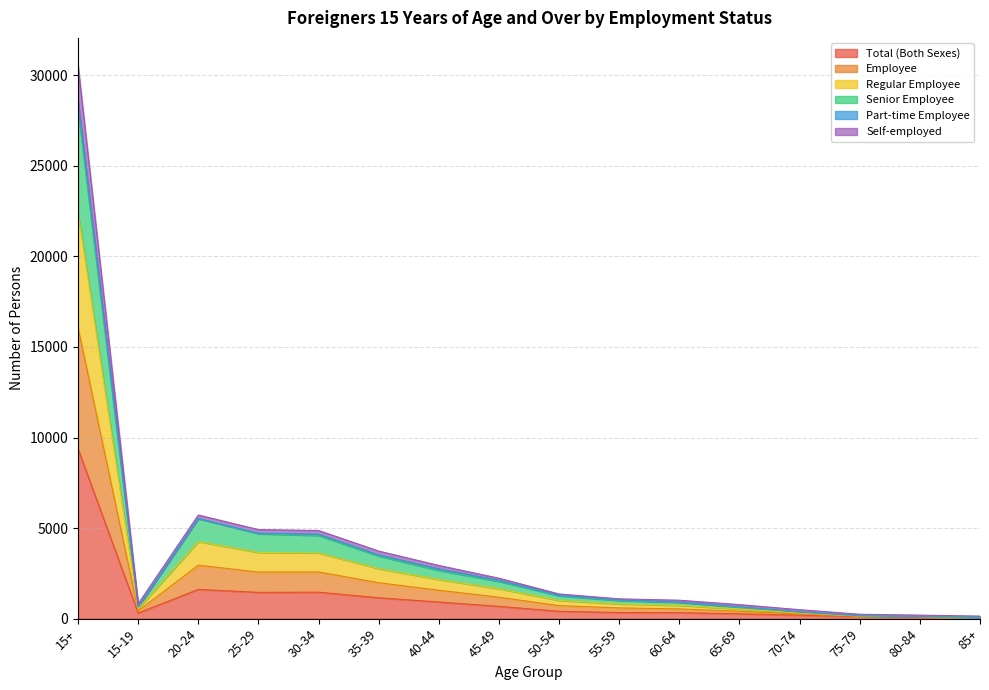

At which label does Total (Both Sexes) reach its peak?

15+